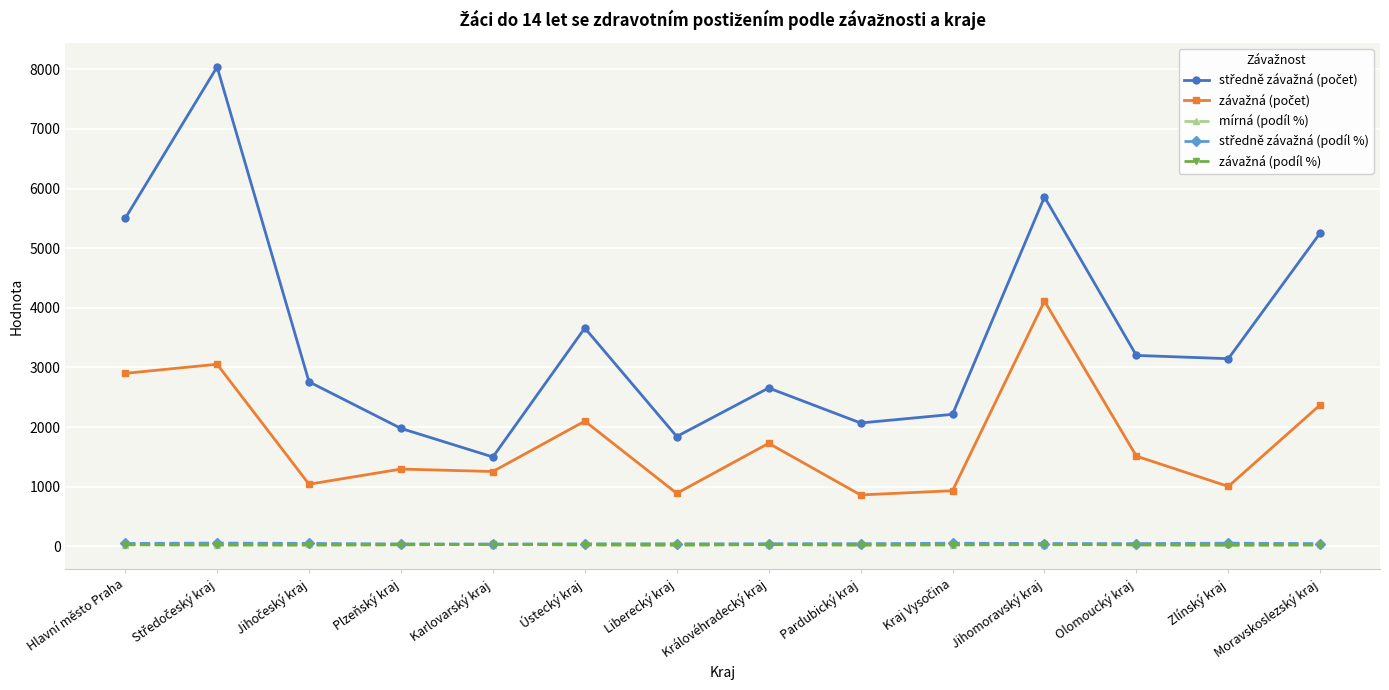

True or false: mírná (podíl %) has more than 0 interior local peaks.

True